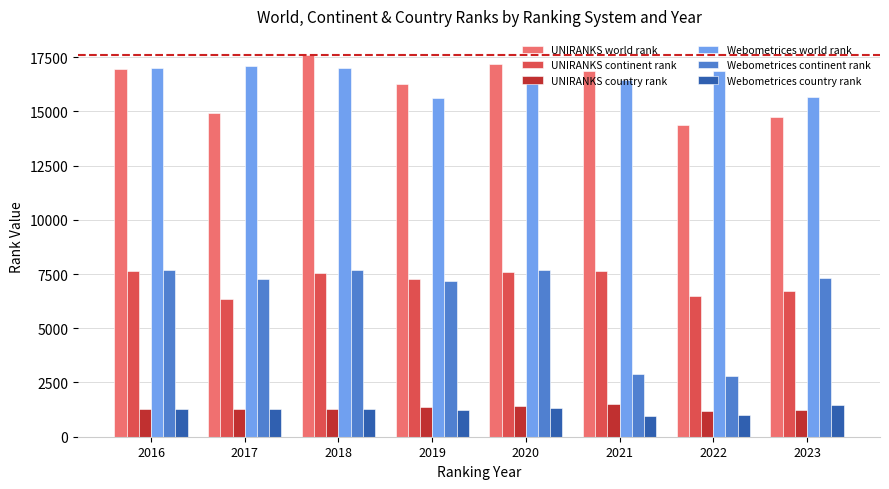

The value of UNIRANKS continent rank at 2021 is 2598. True or false?

False